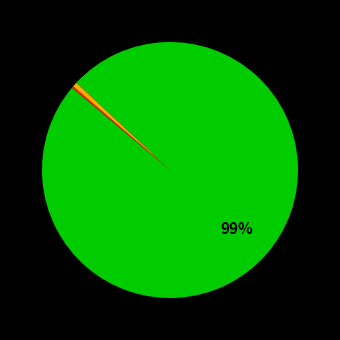

Does any single category account for the majority?

Yes